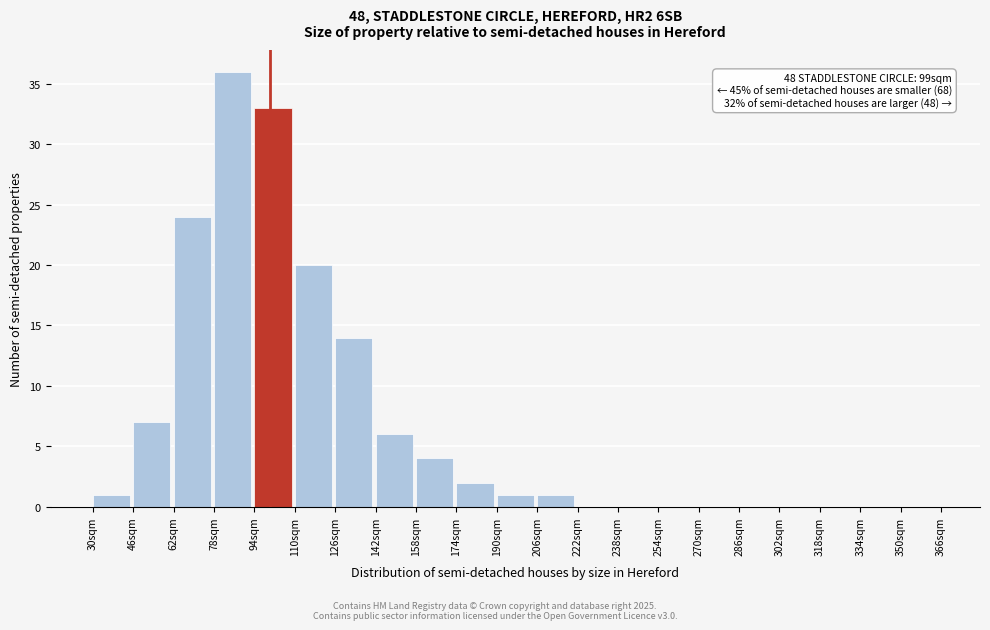

Over which range of the x-axis is the bar tallest?

78 to 94